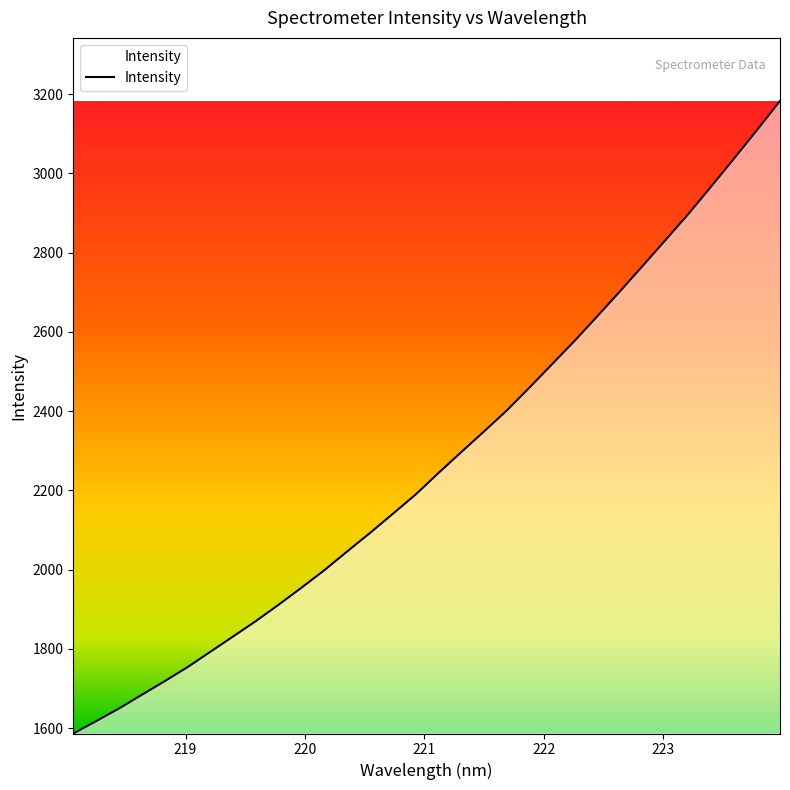

What is the smallest value displayed?

1586.2